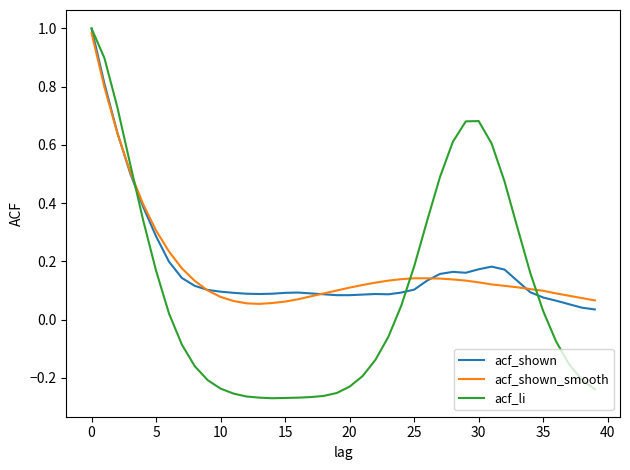

Which series has the largest range (max minus min)?

acf_li